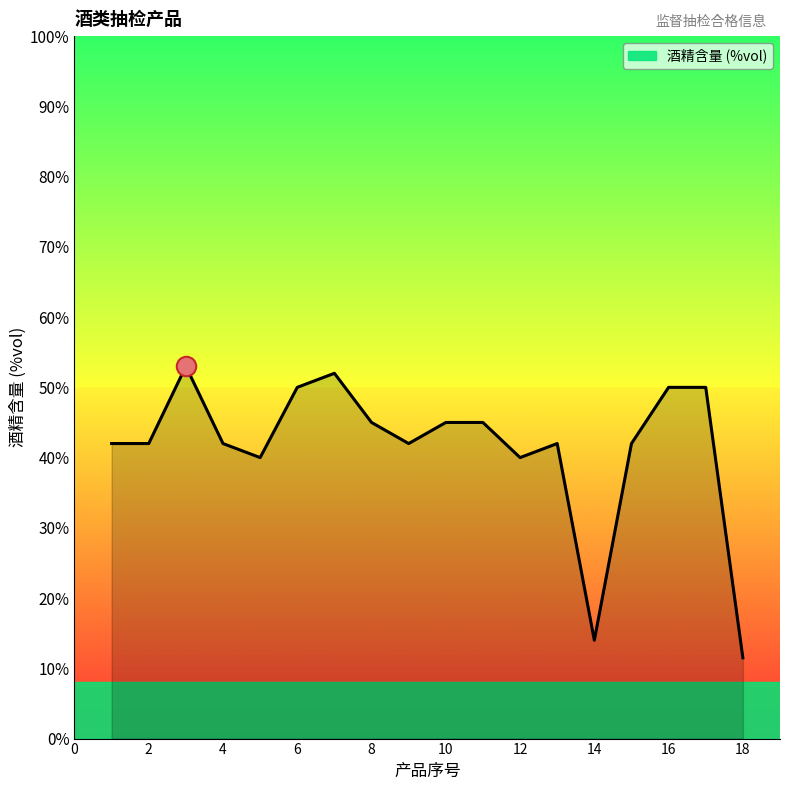

Does the chart display data point markers on the line(s)?

No